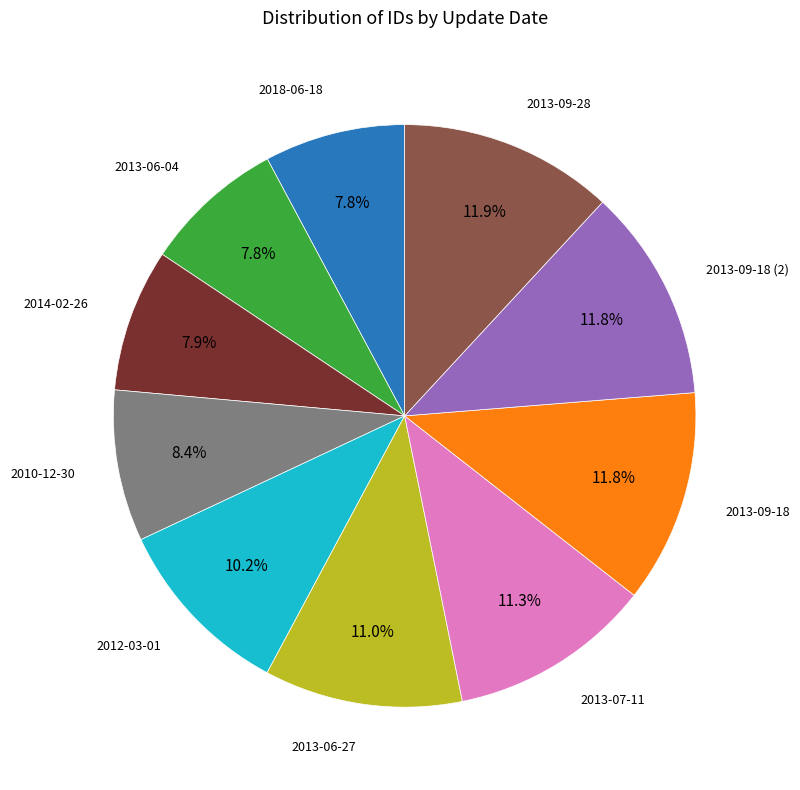

How many slices are in this pie chart?

10